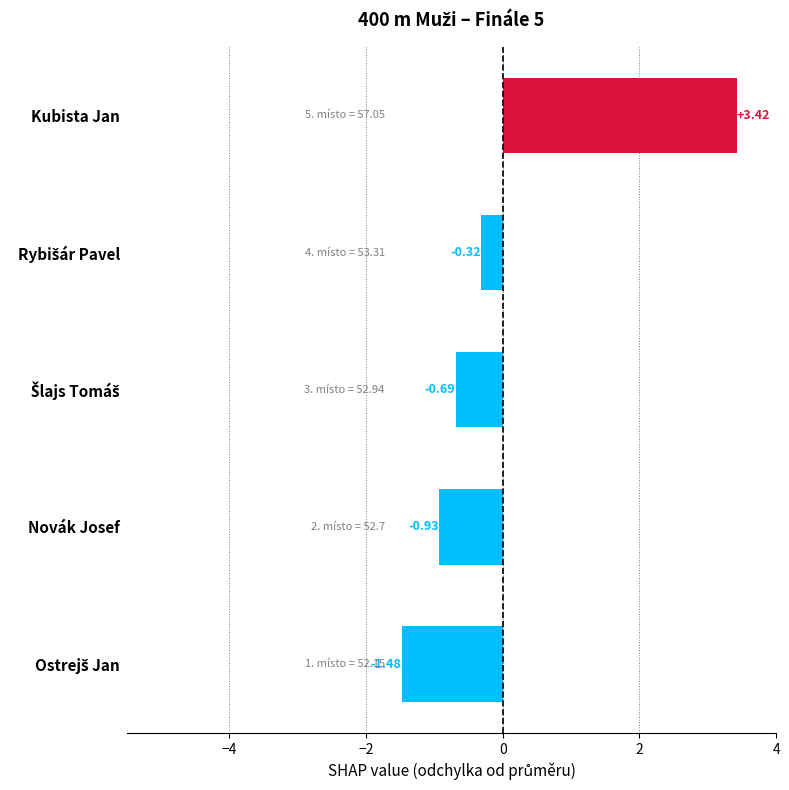

What is the difference between the second highest and minimum values?

1.2